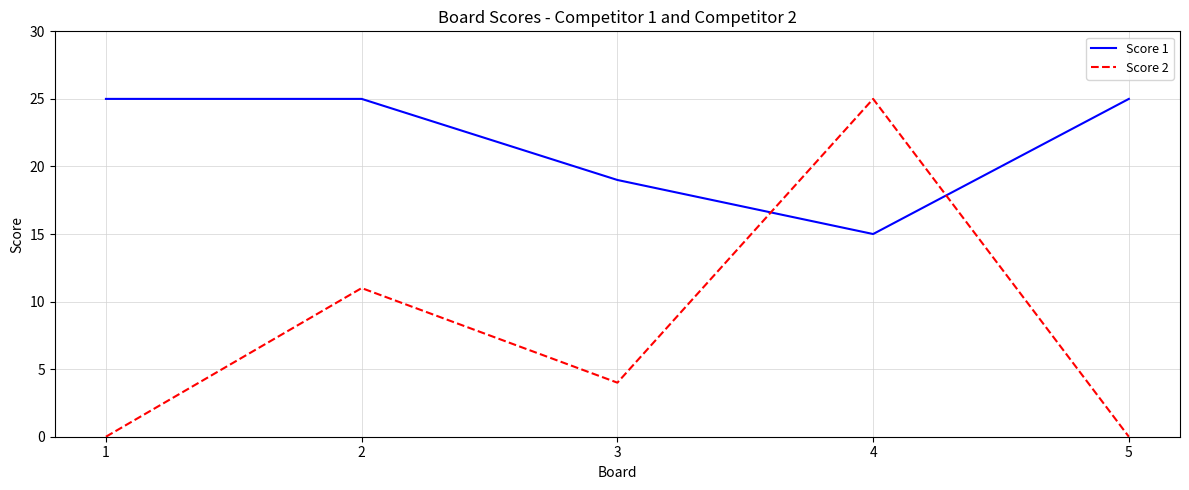

The Score 2 series shows 2 at 2. True or false?

False